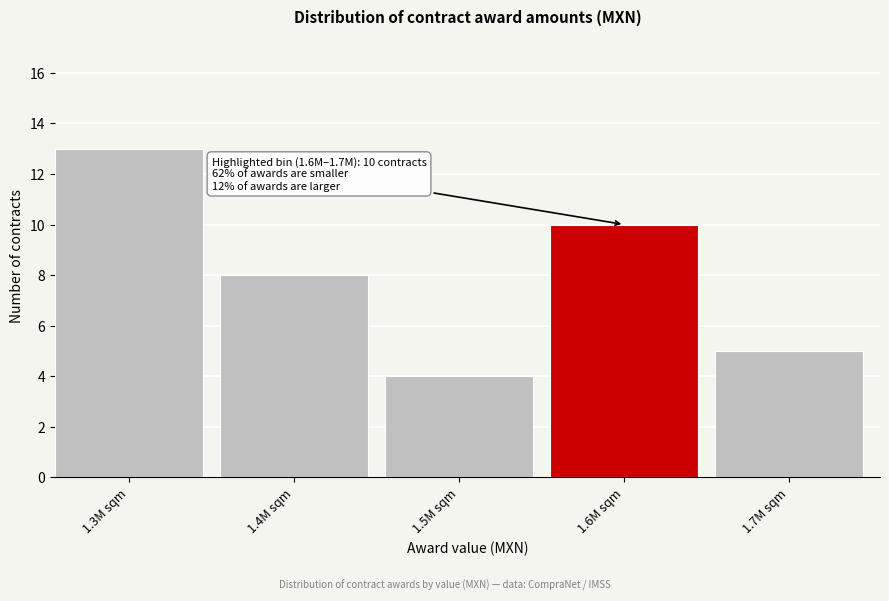

Reading left to right, transcribe all the data shown in this chart.

1.3M sqm=13	1.4M sqm=8	1.5M sqm=4	1.6M sqm=10	1.7M sqm=5